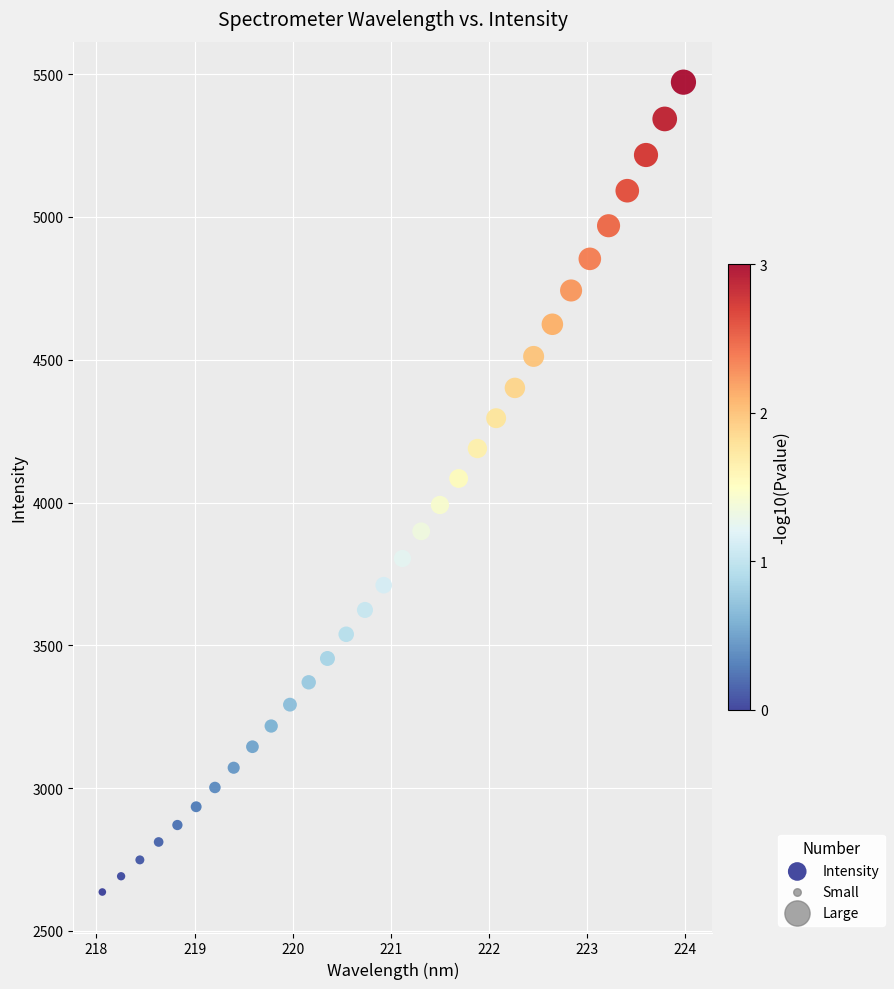

What is the range of Y values (max minus min)?

2836.0